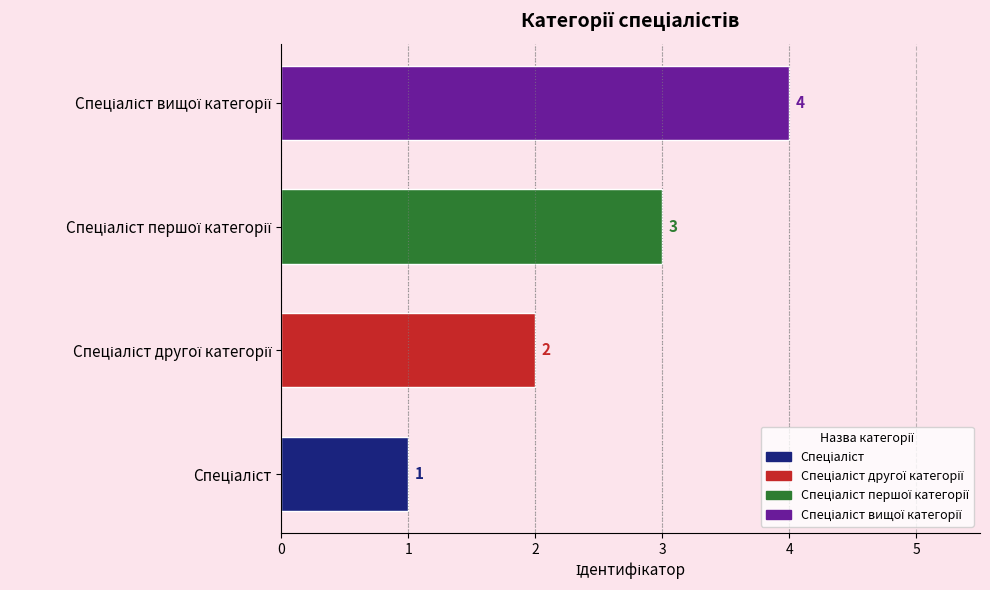

What is the difference between the maximum and minimum values?

3